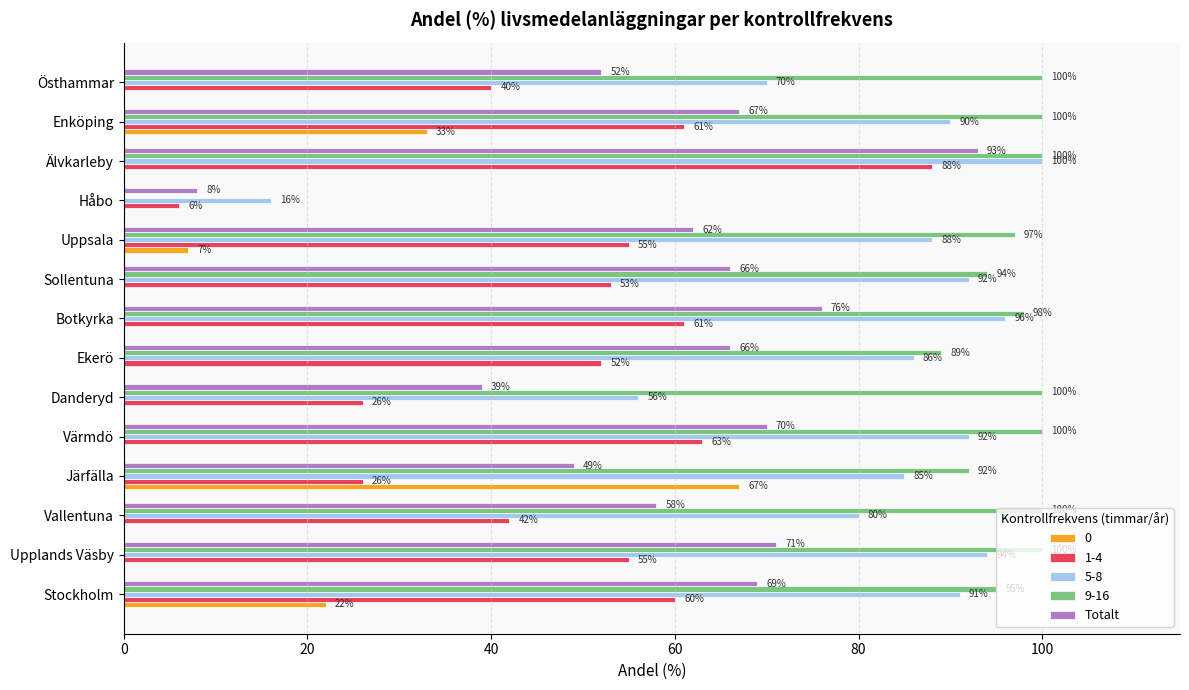

What is the sum of all 1-4 values?

688